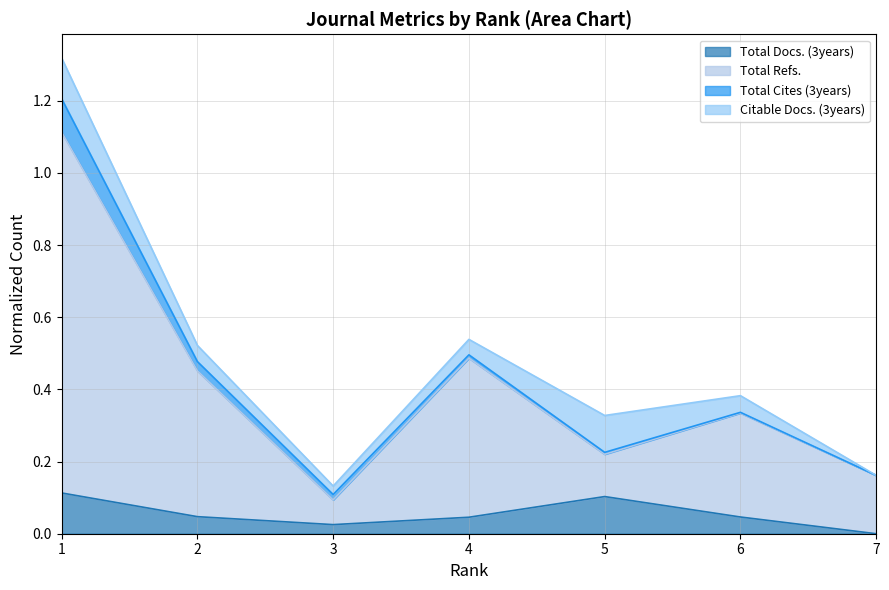

How many positive values does the Total Docs. (3years) series have?

6